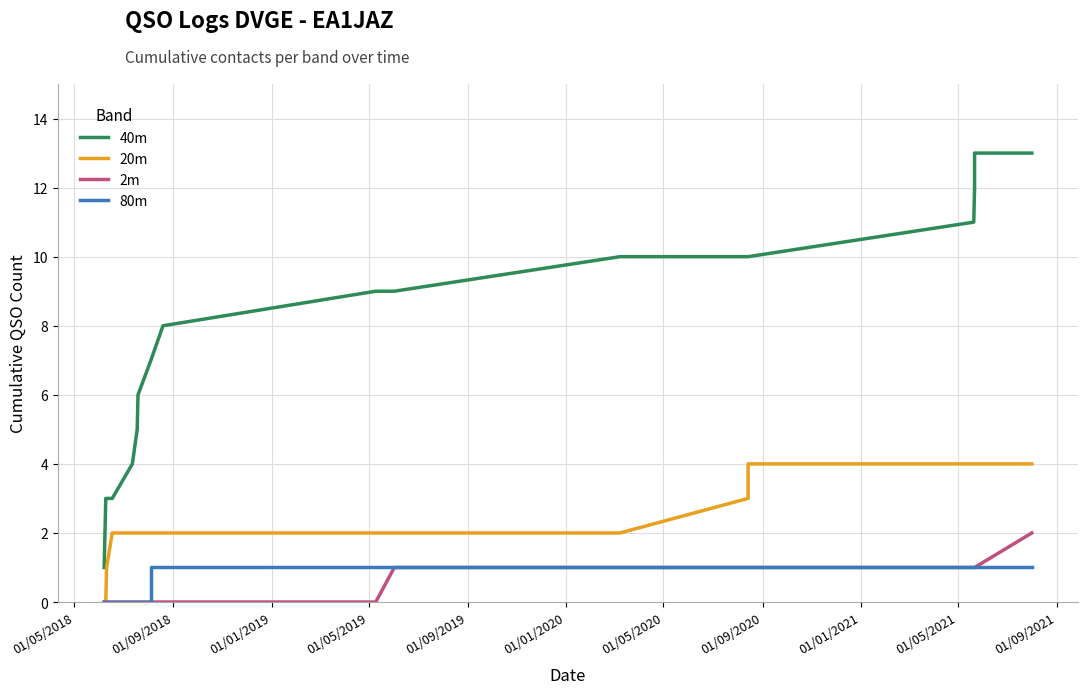

What position from the left is 01/09/2019?

5